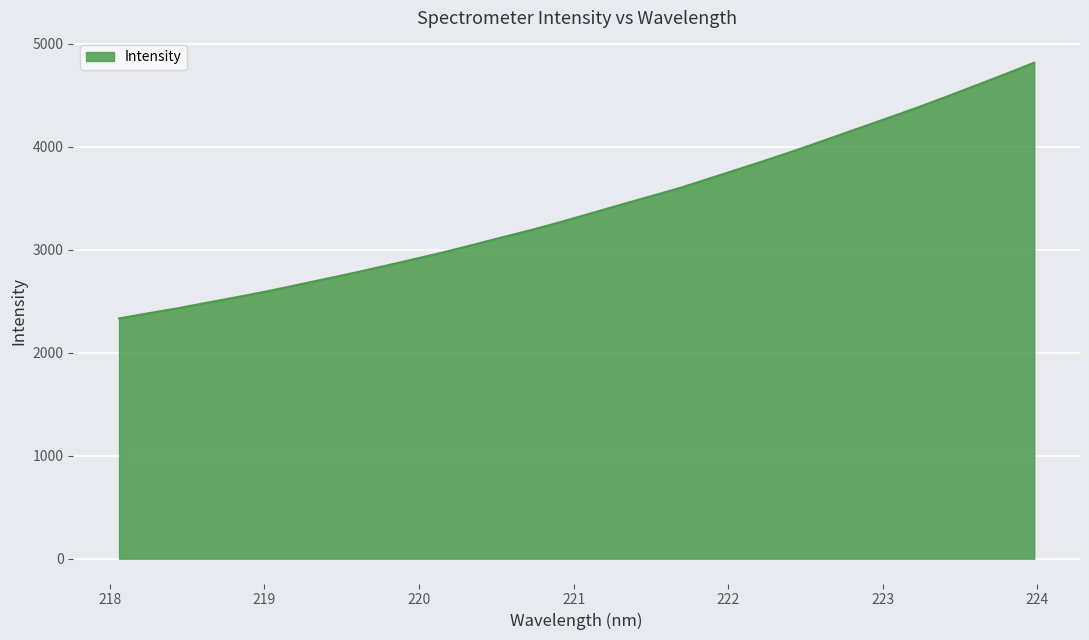

What is the greatest value displayed?

4816.9